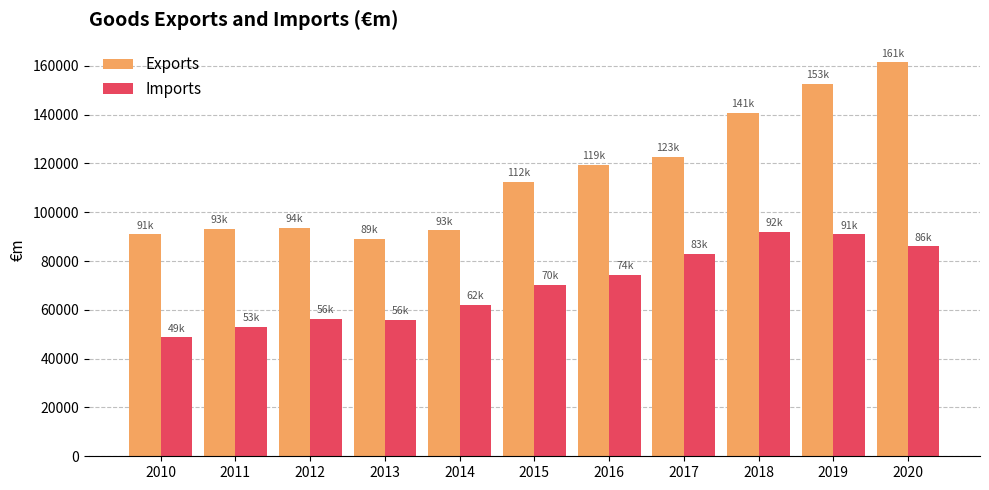

At 2012, list the series in order from smallest to largest.

Imports, Exports